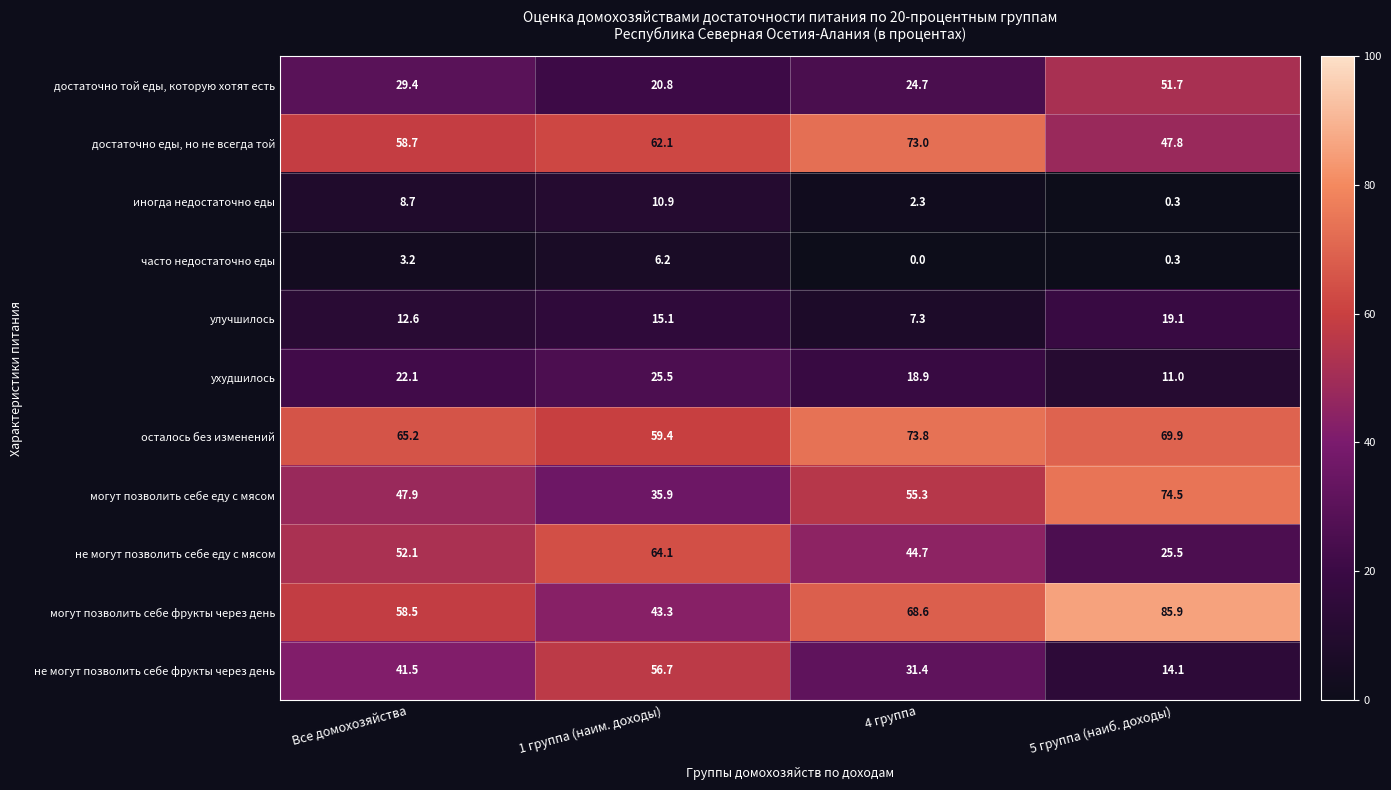

The иногда недостаточно еды series shows 7.0 at 1 группа (наим. доходы). True or false?

False